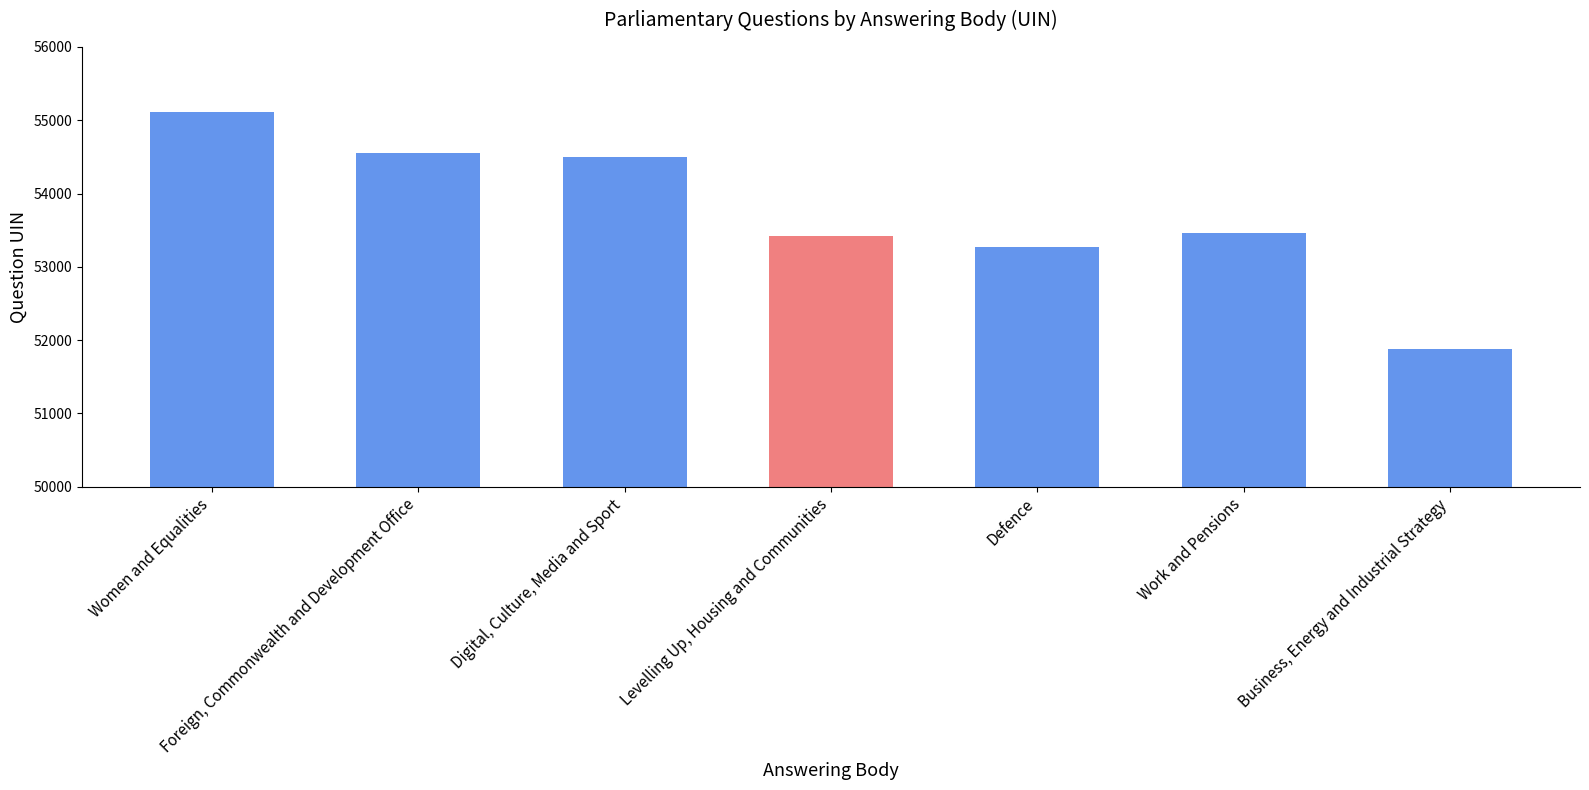

What is the ratio of the value at Digital, Culture, Media and Sport to the value at Levelling Up, Housing and Communities?

1.0